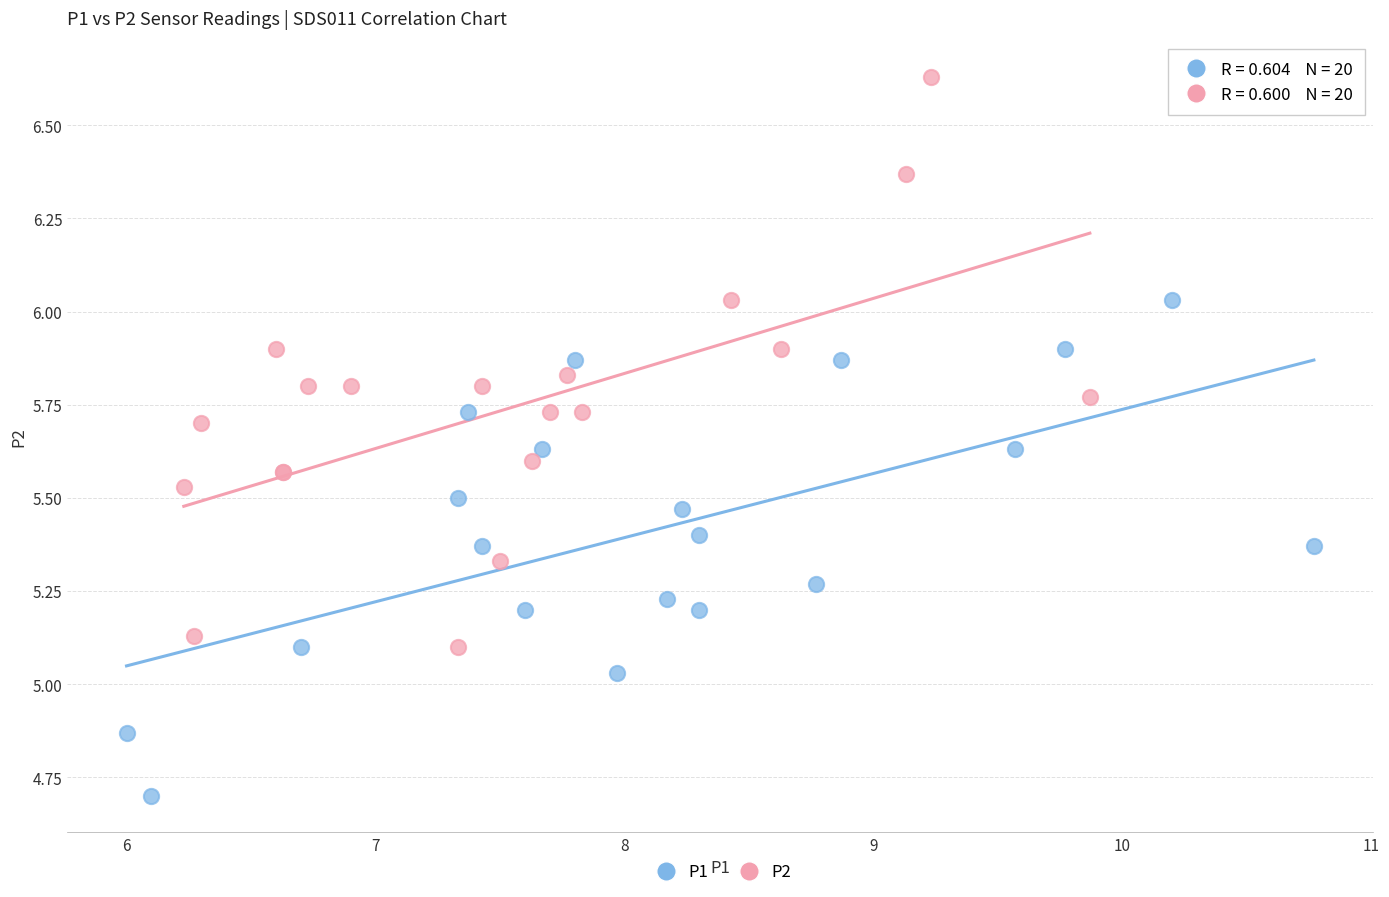

Which series contains the lowest Y value?

P1